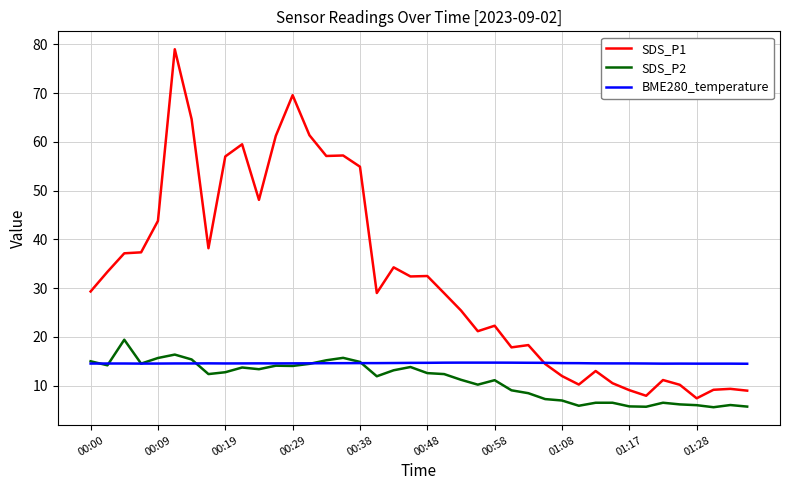

What is the difference between the second highest and minimum values in the SDS_P1 series?

62.2